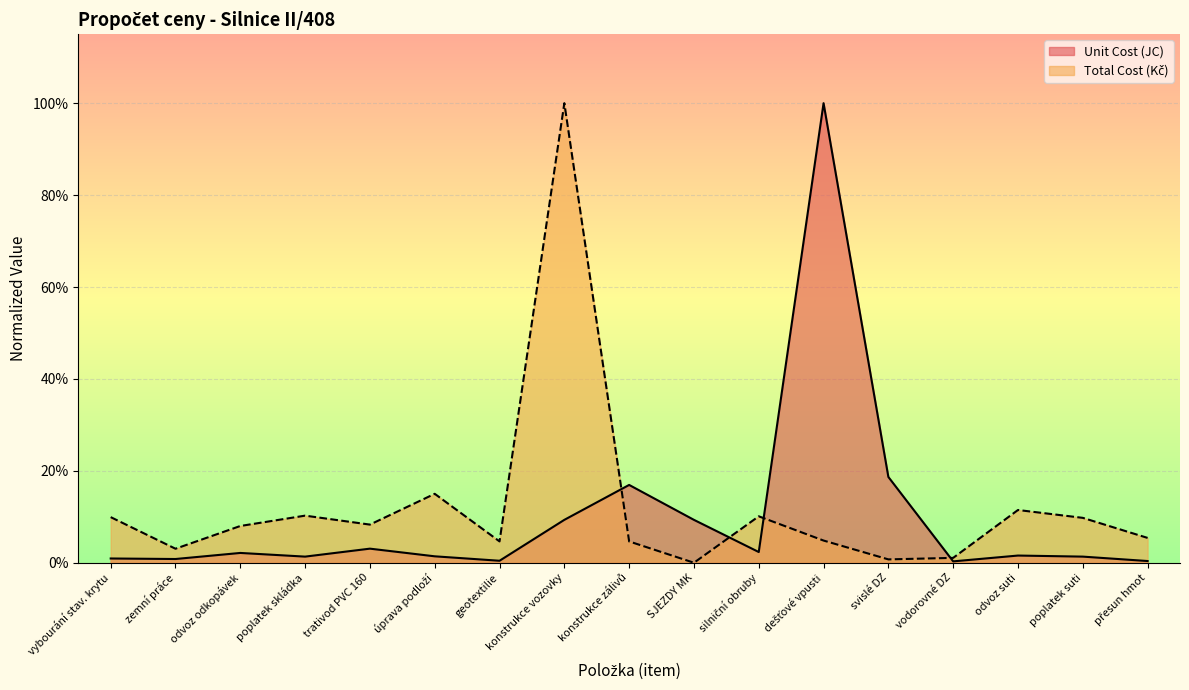

What are all the series names shown in the legend?

Unit Cost (JC), Total Cost (Kč)